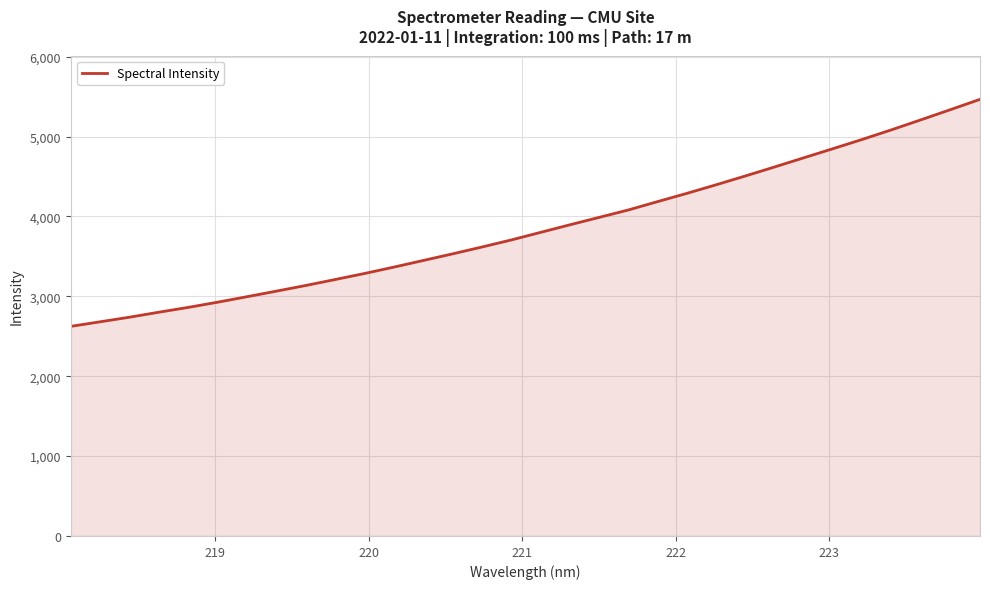

How many values exceed 3800?

16